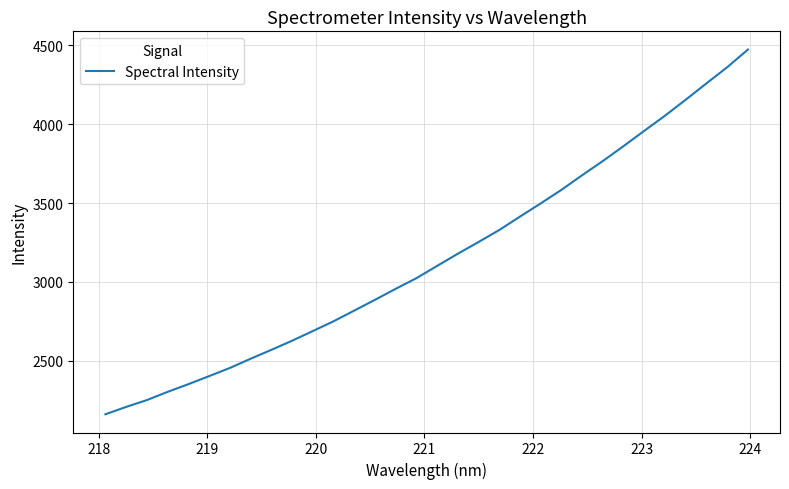

What is the minimum value shown in the chart?

2161.1